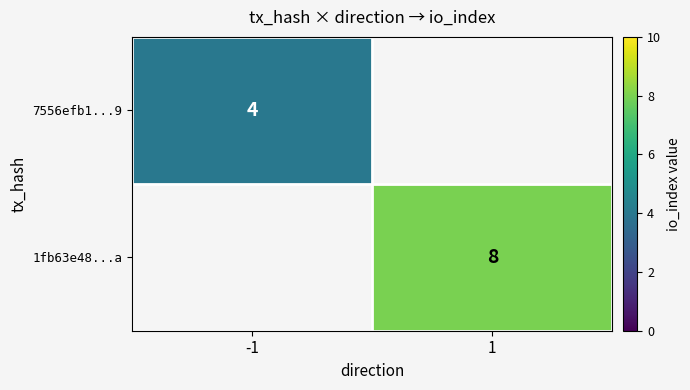

The 7556efb1...9 series shows 6 at -1. True or false?

False